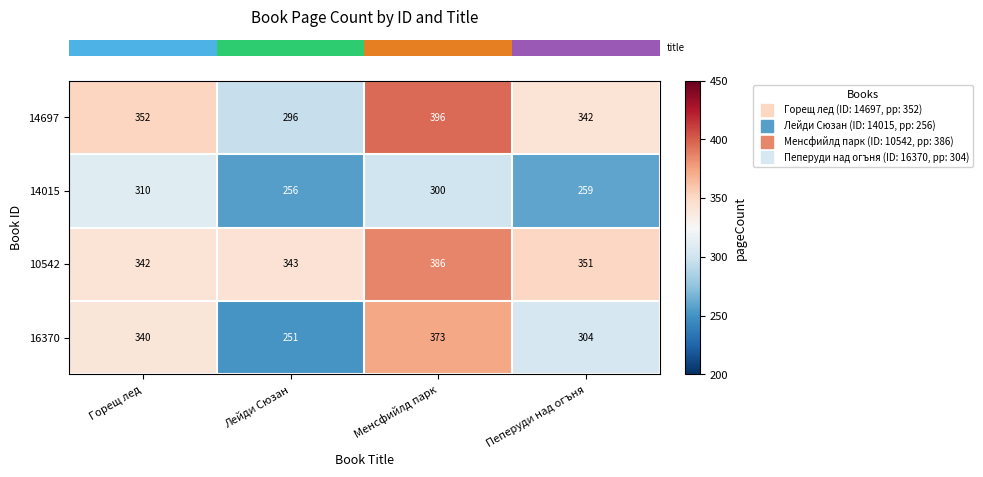

How many data points in 16370 are less than 340?

2